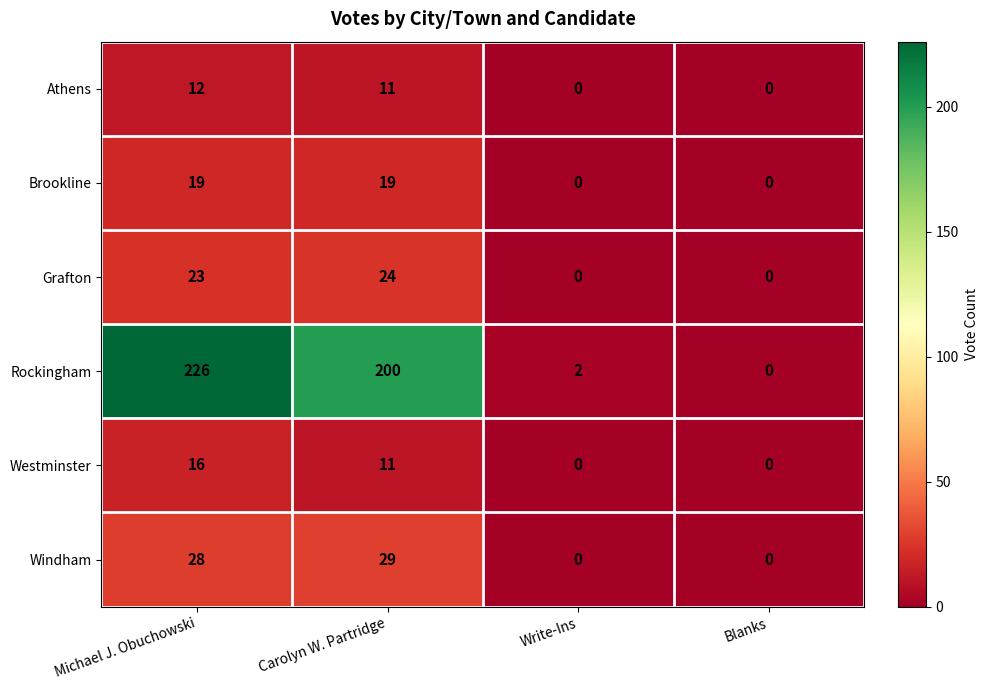

How many Westminster values are between 0 and 16?

4